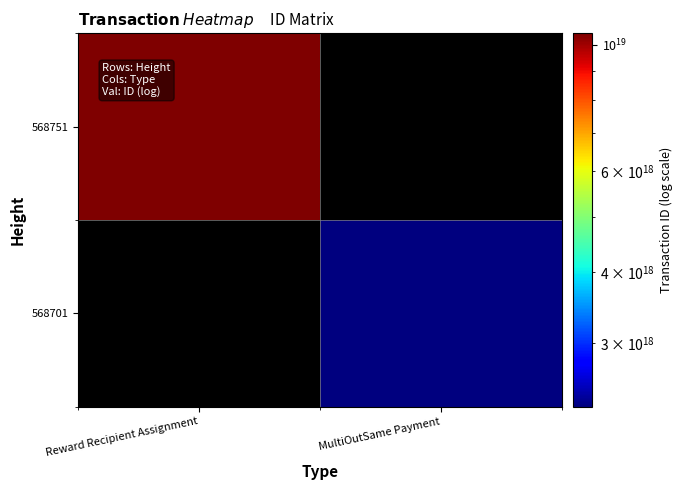

Reading right to left, extract all data points from this chart.

568751: MultiOutSame Payment=0	Reward Recipient Assignment=10469921978547707904
568701: MultiOutSame Payment=2323748039322768896	Reward Recipient Assignment=0